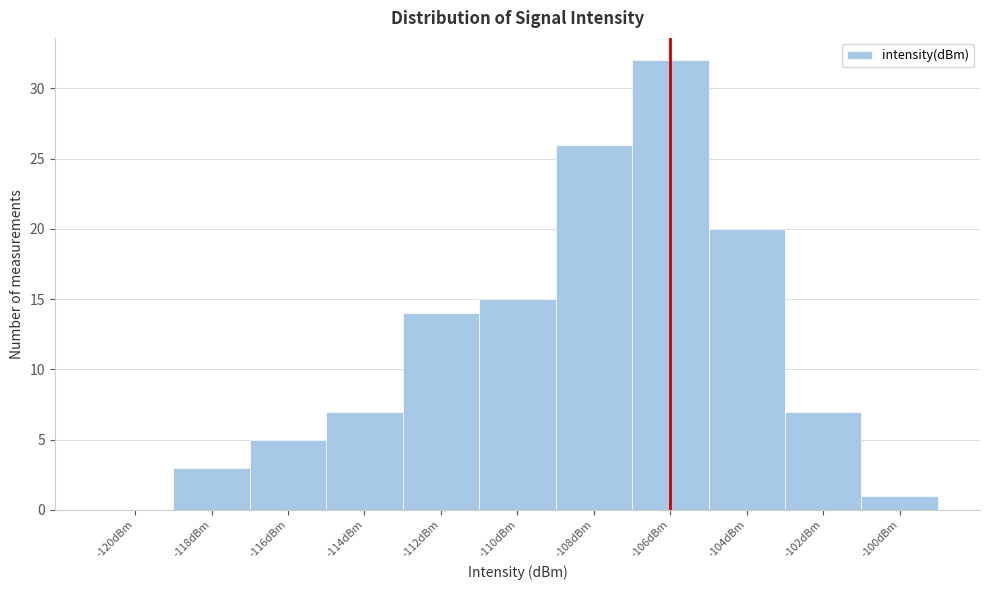

Reading left to right, extract all data points from this chart.

-120dBm=0	-118dBm=3	-116dBm=5	-114dBm=7	-112dBm=14	-110dBm=15	-108dBm=26	-106dBm=32	-104dBm=20	-102dBm=7	-100dBm=1